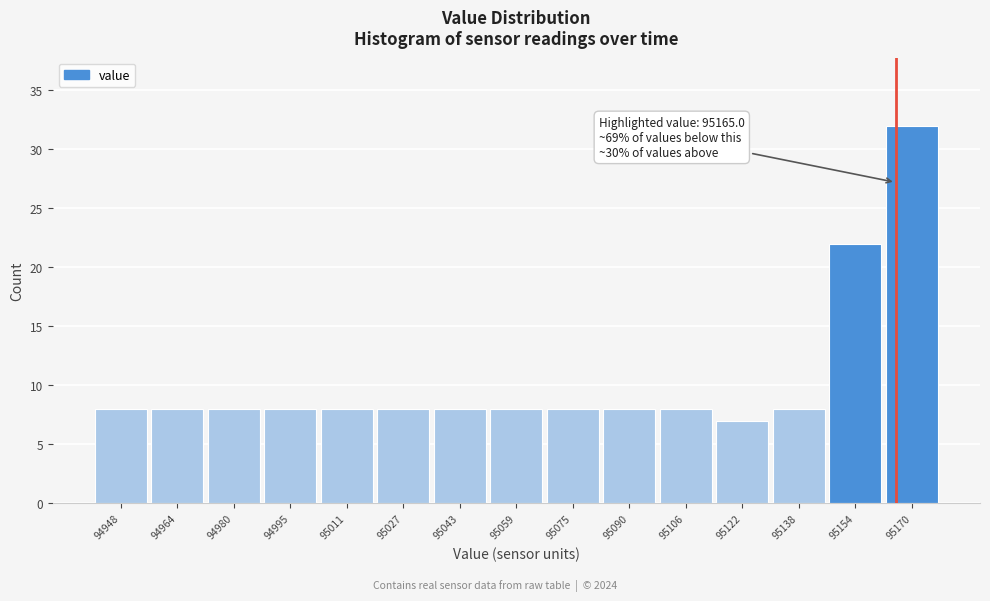

Over which range of the x-axis is the bar tallest?

95162 to 95178